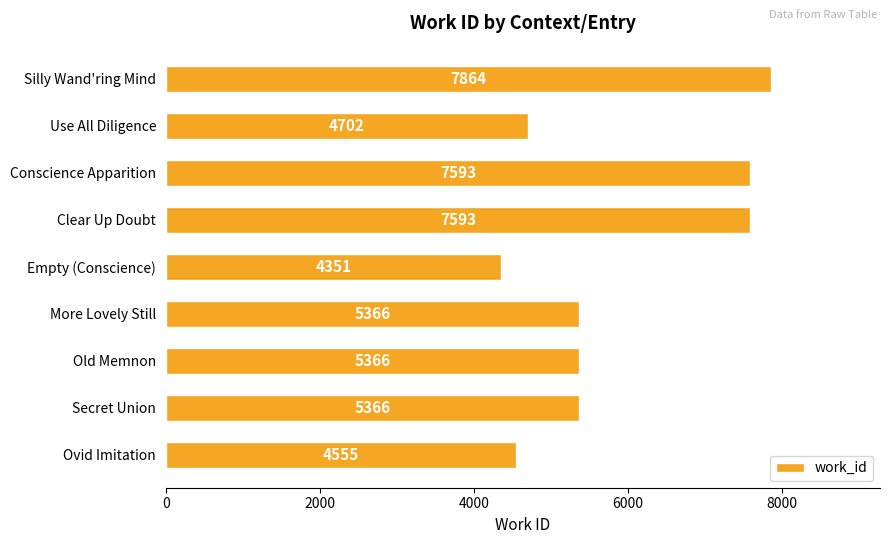

Reading top to bottom, list all the values displayed in this chart.

7864	4702	7593	7593	4351	5366	5366	5366	4555